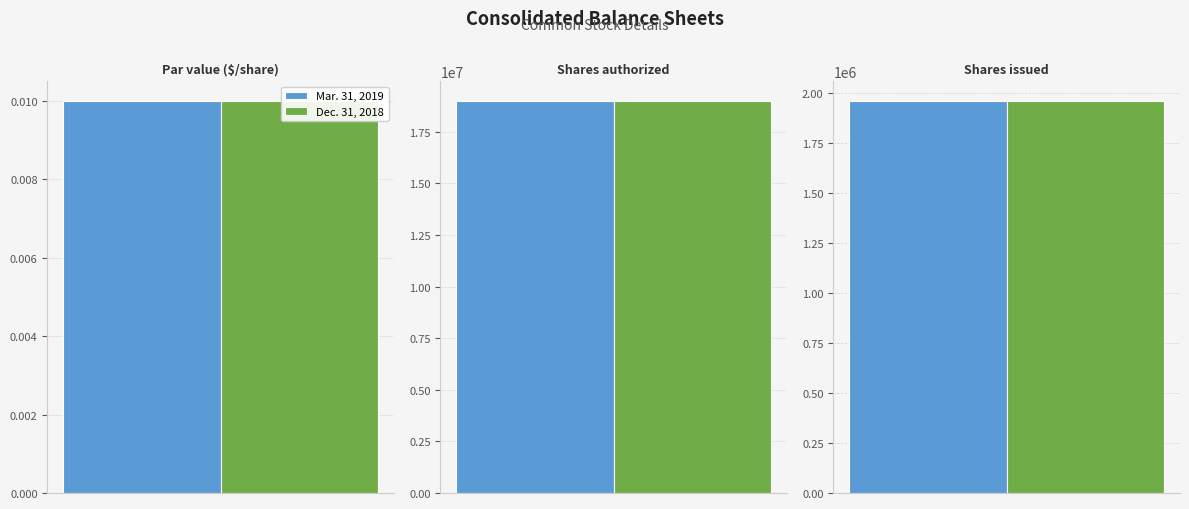

Reading left to right, what are all the values shown in this chart?

Mar. 31, 2019: Par value ($/share)=0.0	Shares authorized=19000000.0	Shares issued=1960620.0
Dec. 31, 2018: Par value ($/share)=0.0	Shares authorized=19000000.0	Shares issued=1960620.0